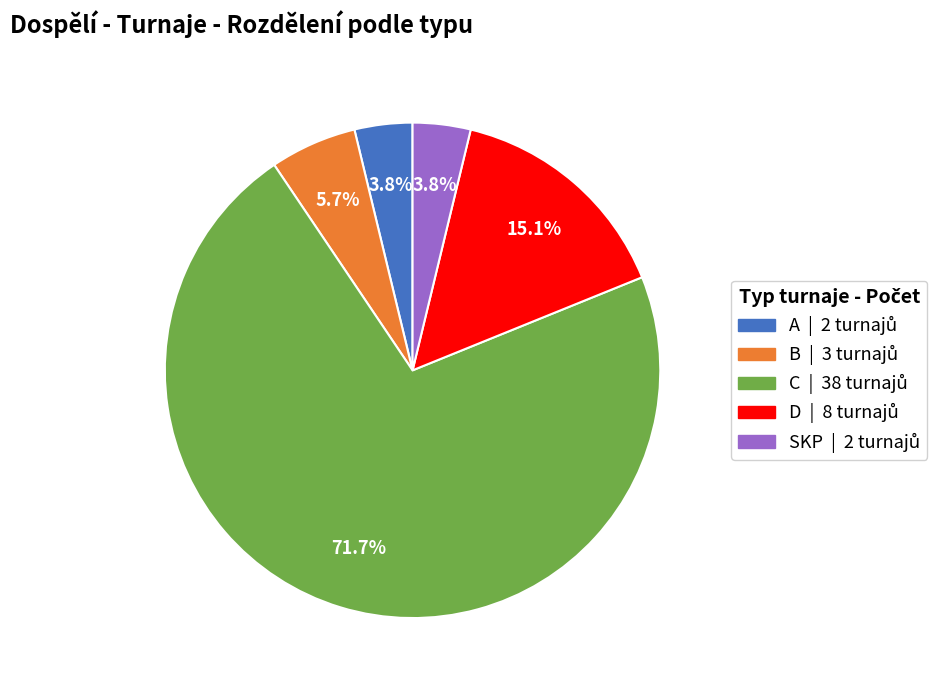

True or false: B accounts for 1% of the total.

False